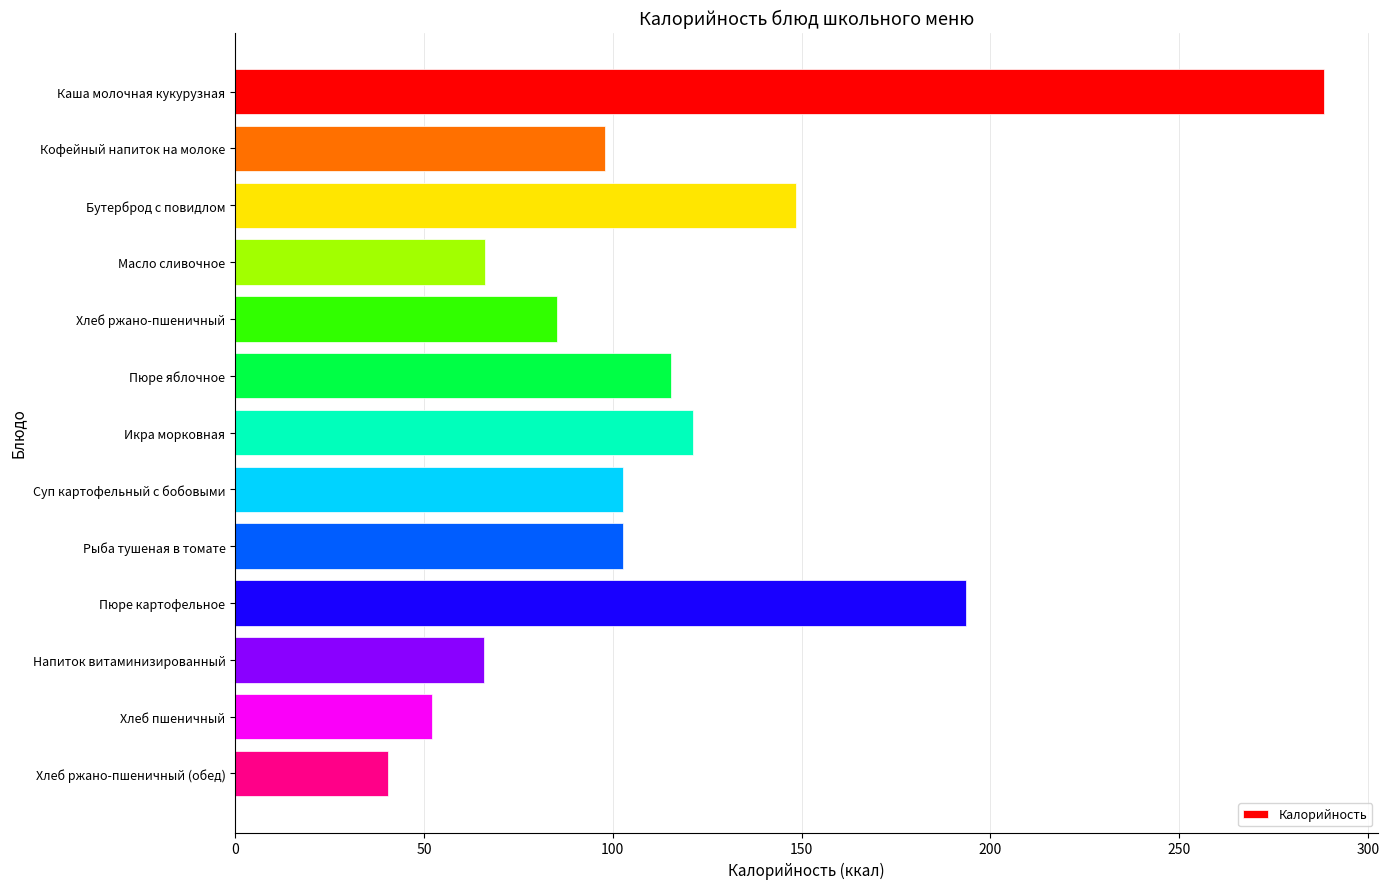

What is the value of the 6th bar from the top?

115.4